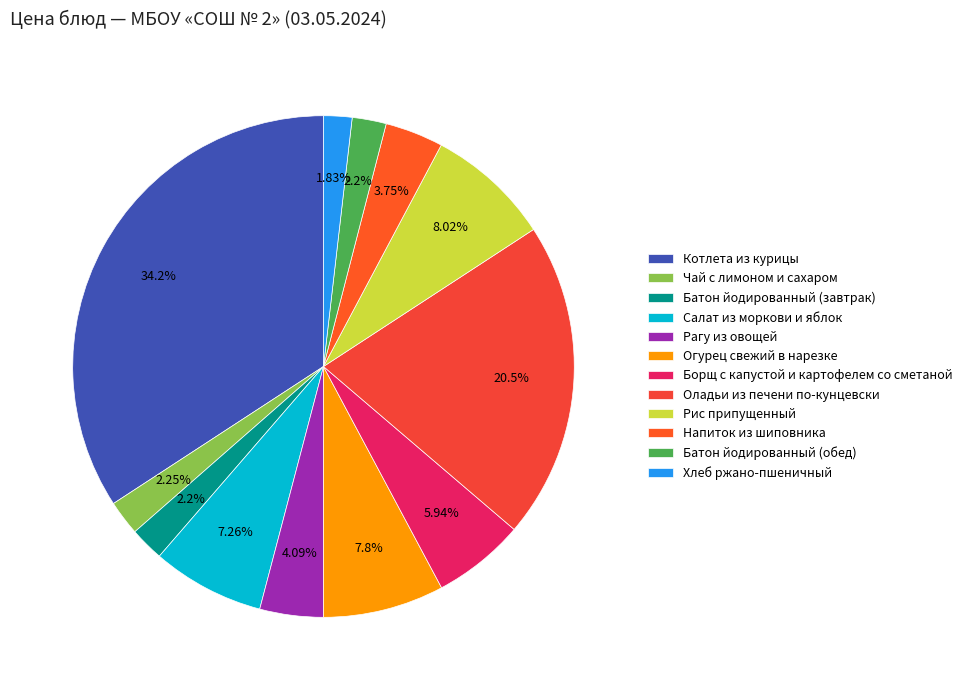

To the nearest percent, what is the difference between the Оладьи из печени по-кунцевски and Хлеб ржано-пшеничный slice percentages?

19%